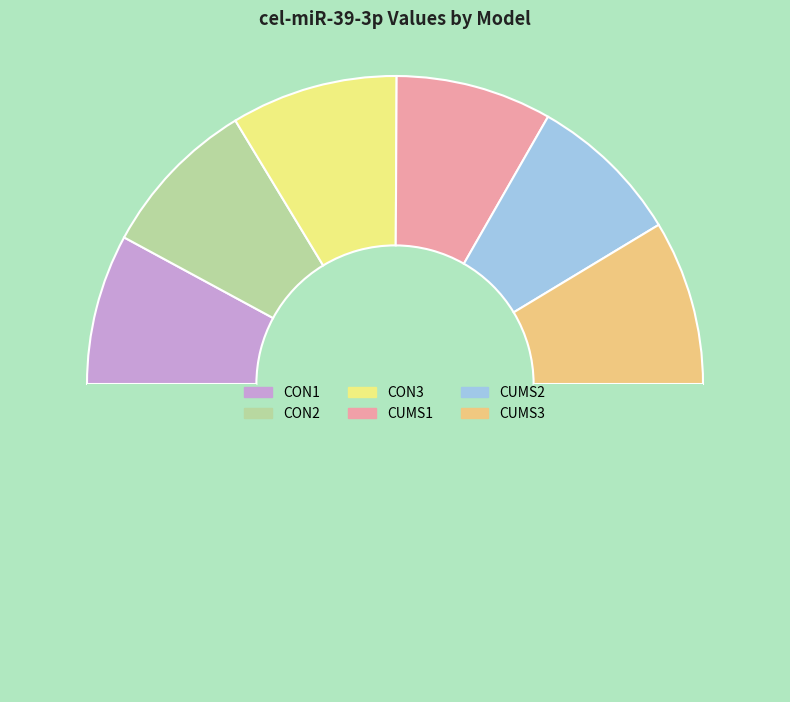

What is the largest slice in the pie chart?

CON3